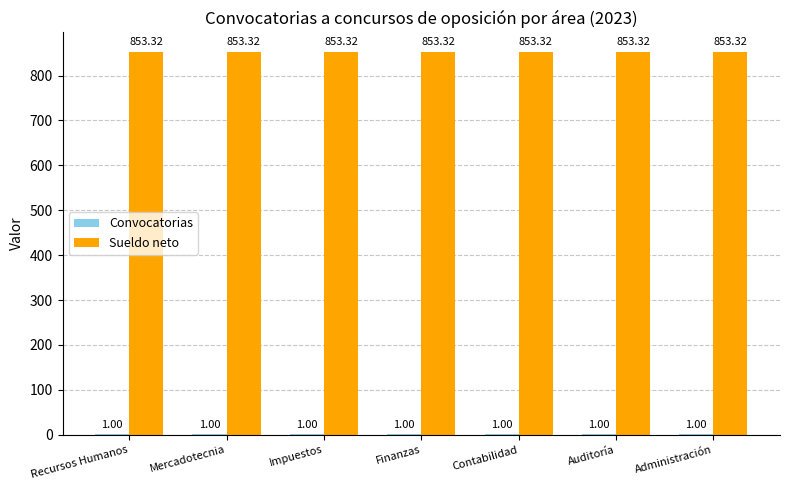

Which series has the largest total across all categories?

Sueldo neto